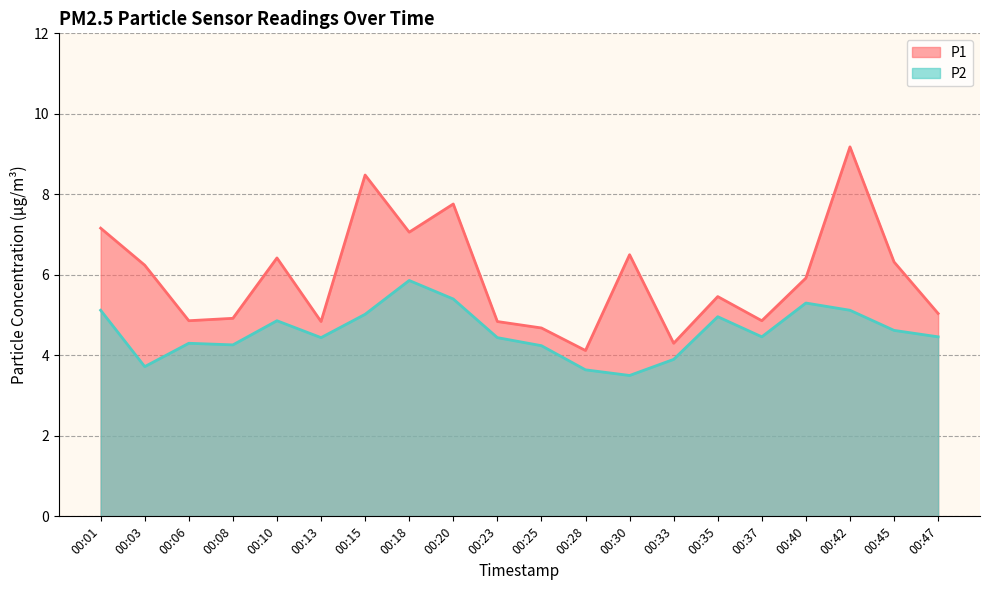

What is the sum of all P1 values?

119.0